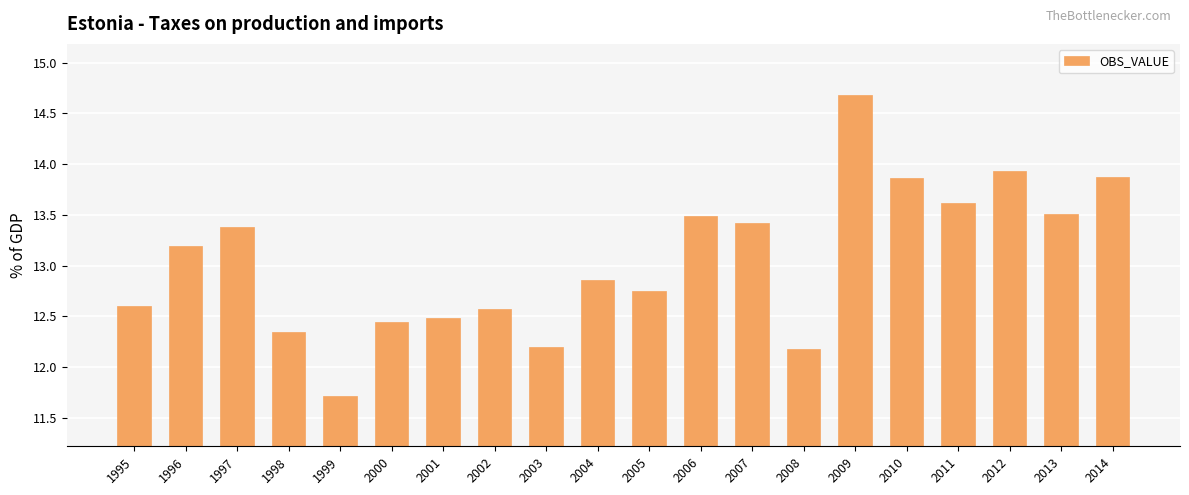

What is the greatest value displayed?

14.7